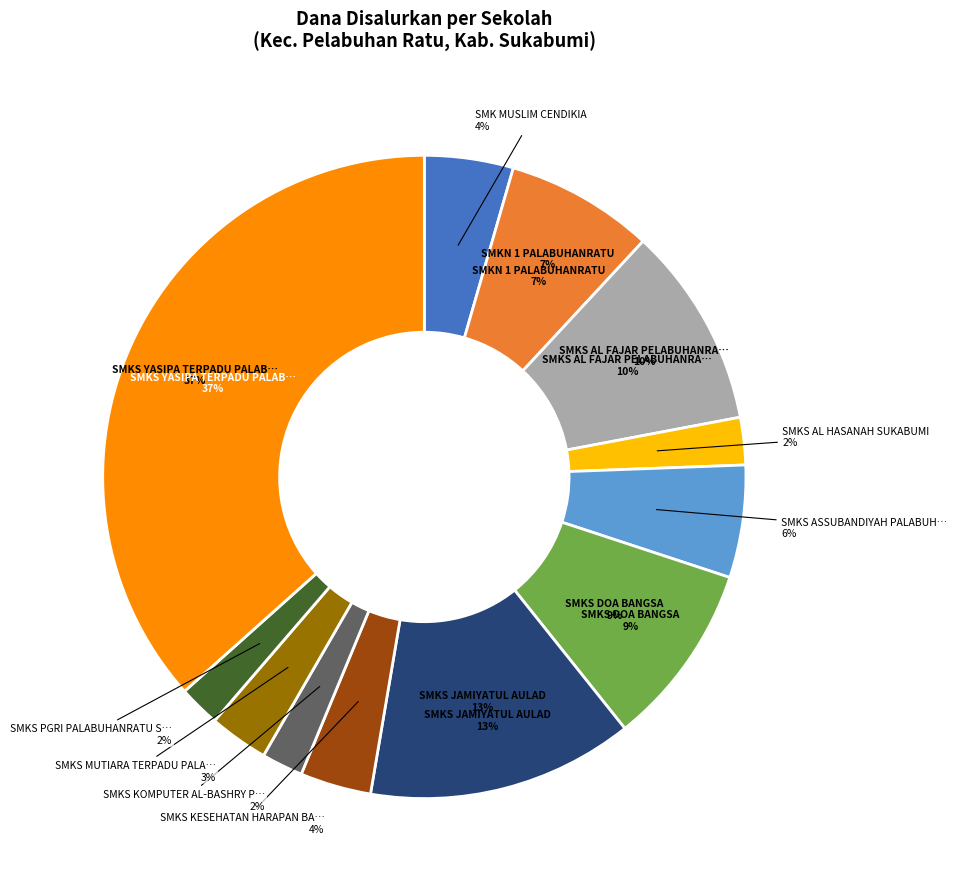

Between SMKS KESEHATAN HARAPAN BANGSA and SMKS AL FAJAR PELABUHANRATU SUKABUMI, which is larger?

SMKS AL FAJAR PELABUHANRATU SUKABUMI